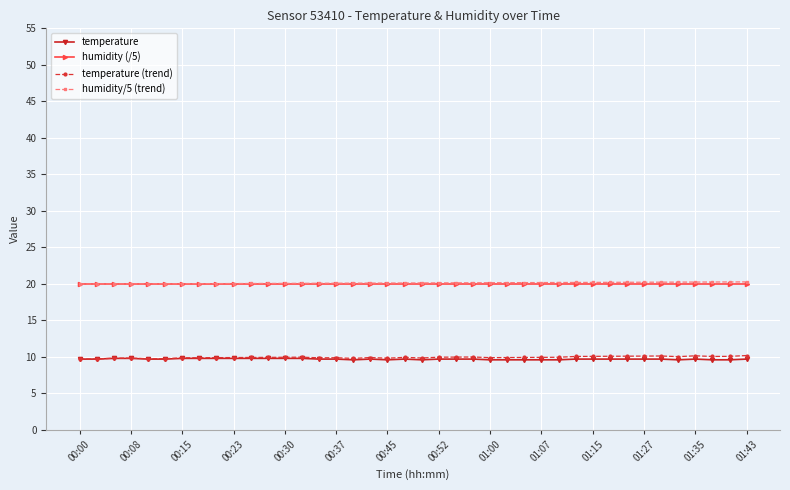

At how many categories does at least one series exceed 11?

40